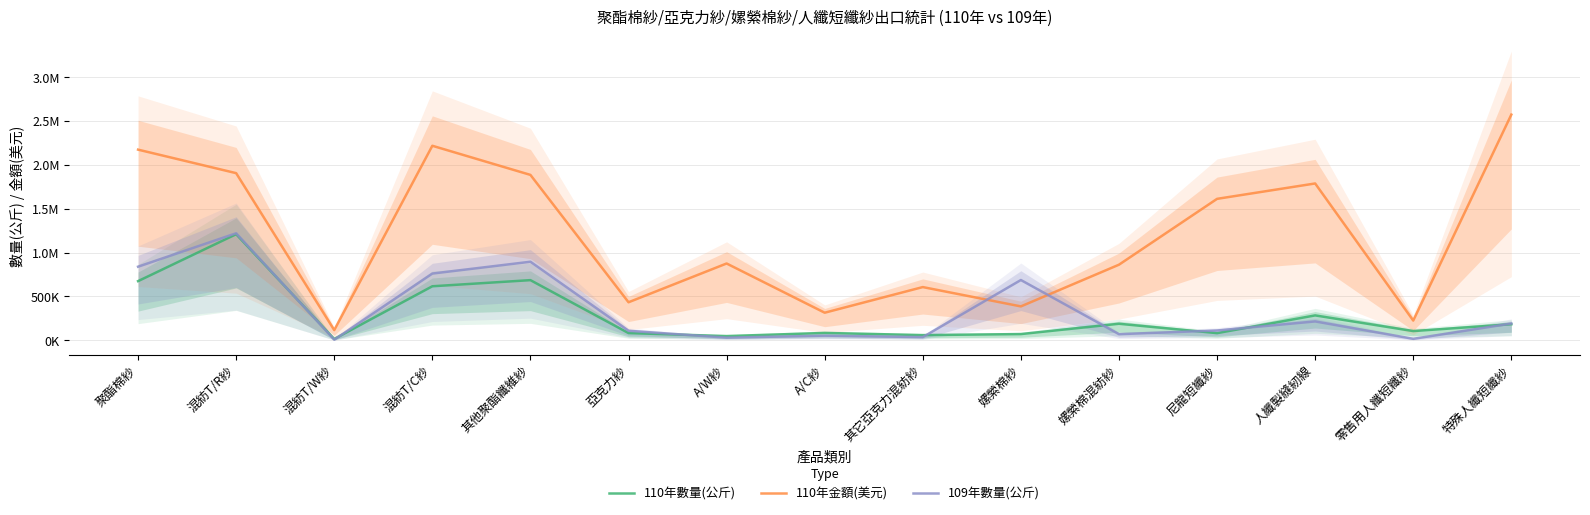

Does the chart display data point markers on the line(s)?

No